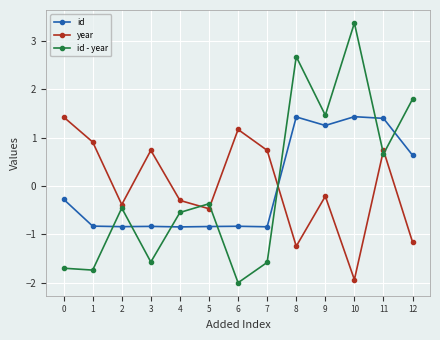

Between 10 and 12, which series saw the biggest shift?

id - year